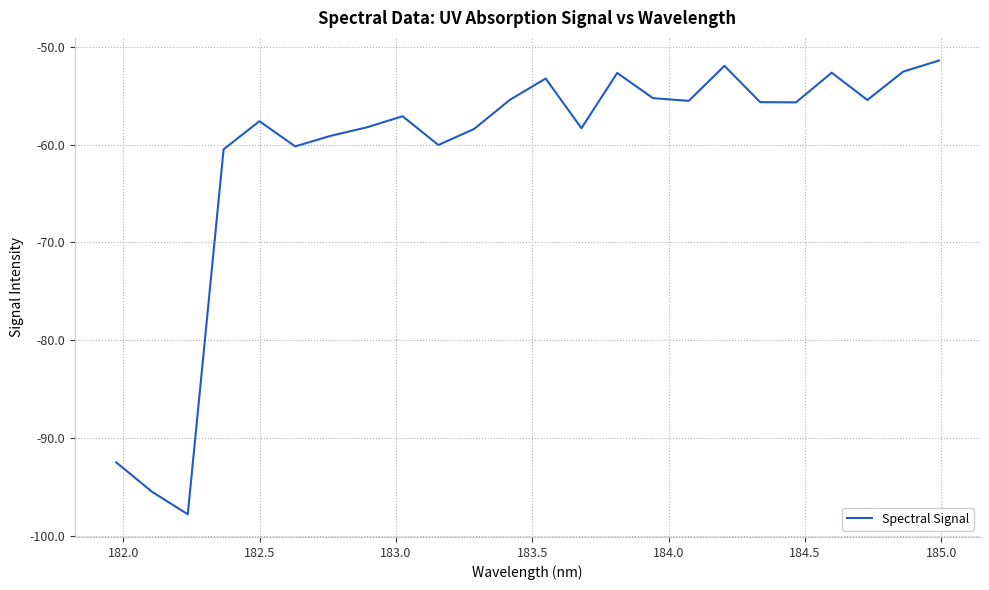

What is the difference between the maximum and minimum values?

46.4